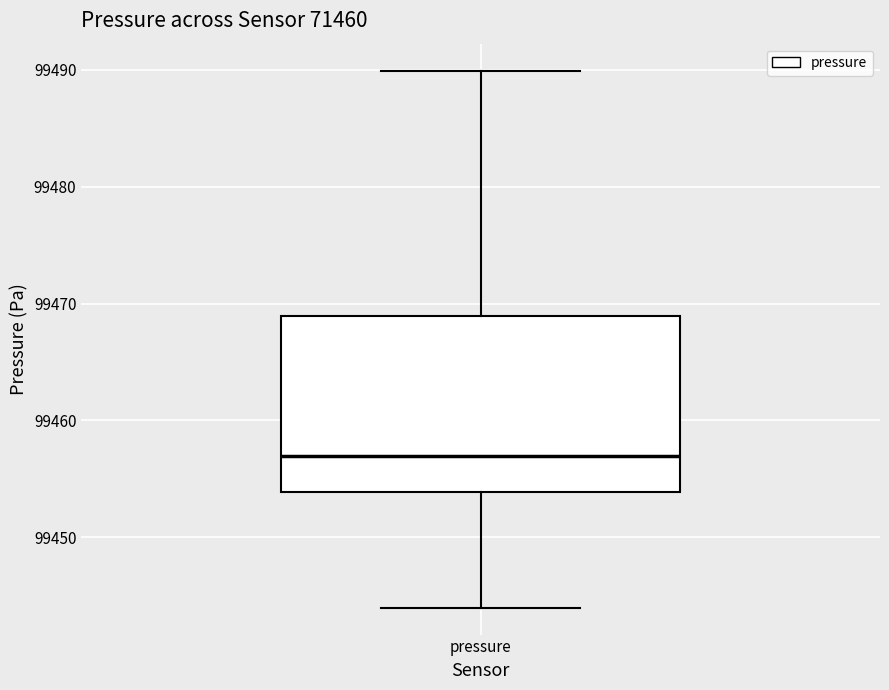

Transcribe this box plot: give where the median line is, the range the box spans, and where the two whiskers end, as read against the y-axis. The values are not printed on the chart, so give them approximately, as read against the axis.

median 99457, box 99454 to 99469, whiskers 99444 to 99490